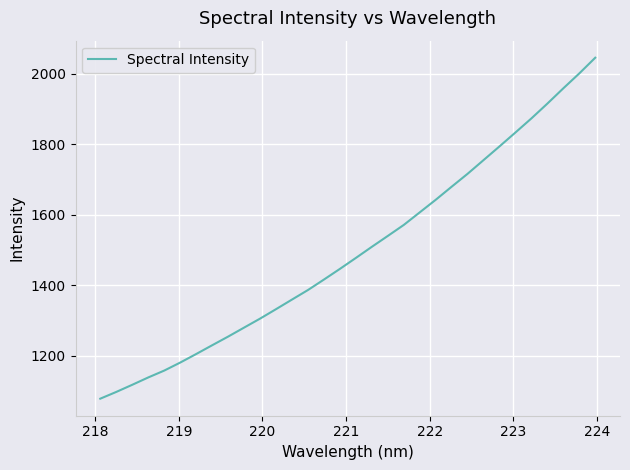

What is the greatest value displayed?

2045.9